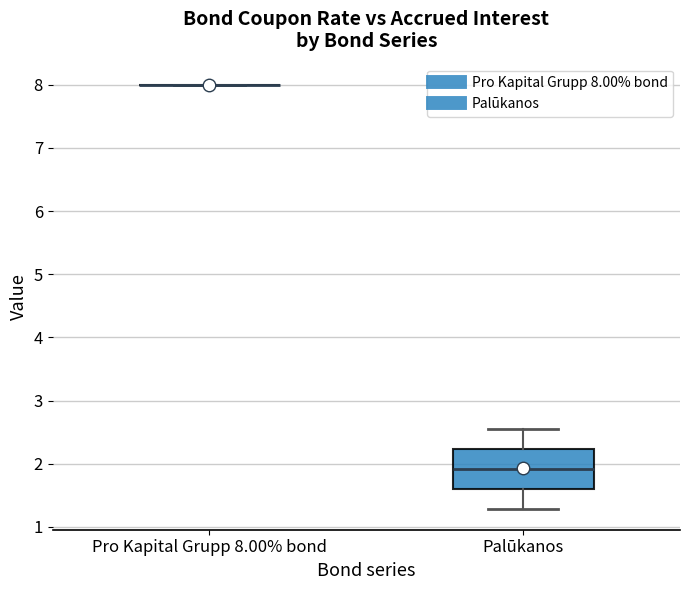

Reading left to right, transcribe this box plot: for each box, give where its median line is, the range the box spans, and where its two whiskers end, as read against the y-axis. The values are not printed on the chart, so give them approximately, as read against the axis.

Pro Kapital Grupp 8.00% bond: box collapsed to a line at 8.0, whiskers 8.0 to 8.0
Palūkanos: median 1.9, box 1.6 to 2.2, whiskers 1.3 to 2.6